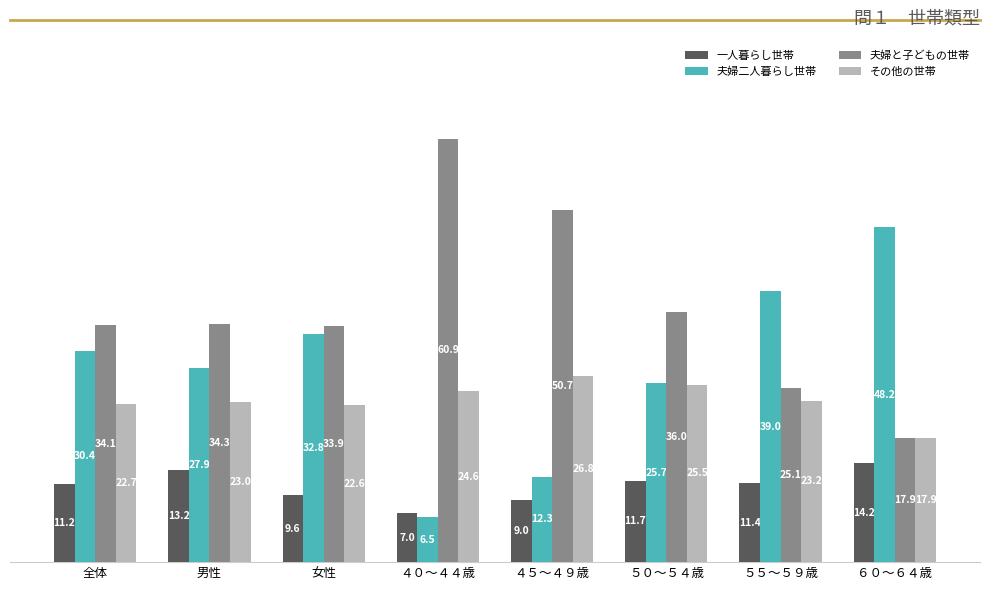

What is the sum of the 夫婦二人暮らし世帯 values at ５５～５９歳 and ４５～４９歳?

51.3